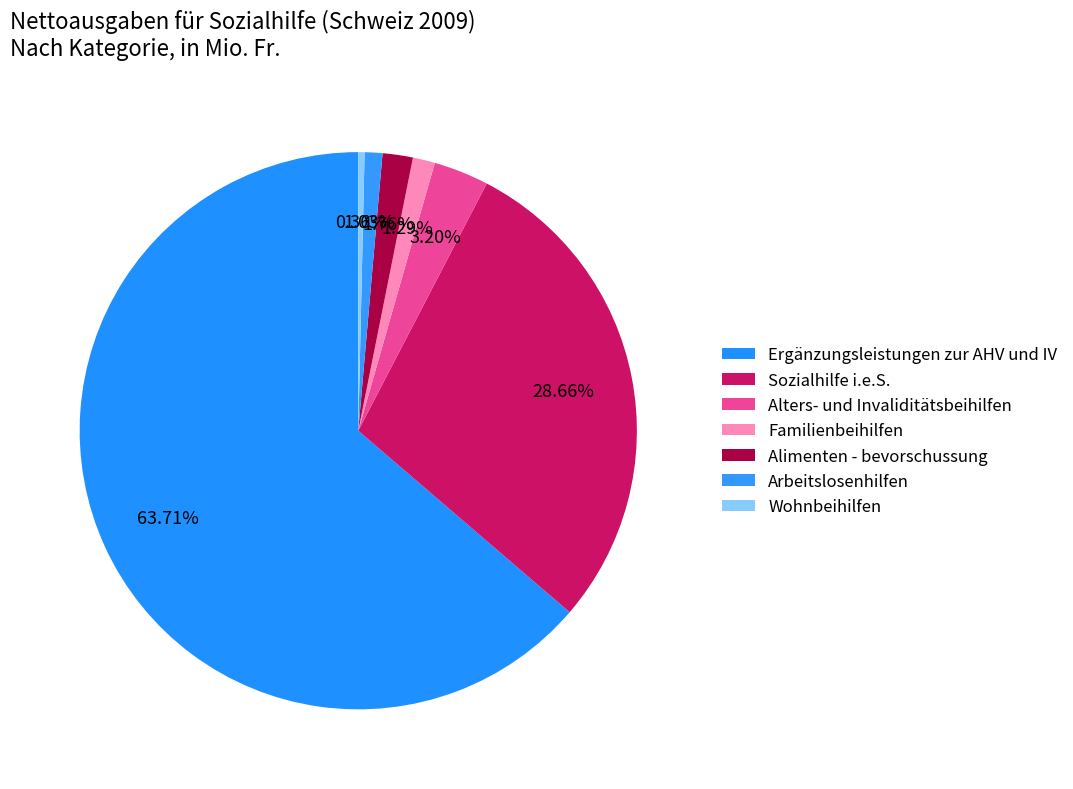

How many segments does this pie chart have?

7